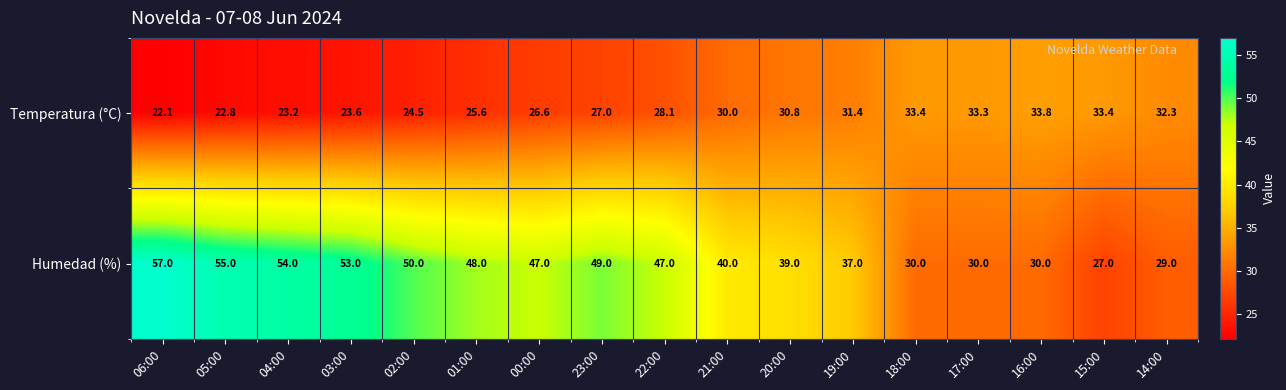

What is the total value across all series at 02:00?

74.5